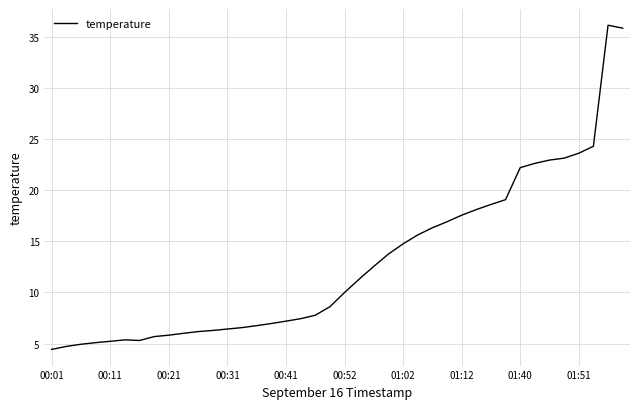

What is the smallest value displayed?

4.4